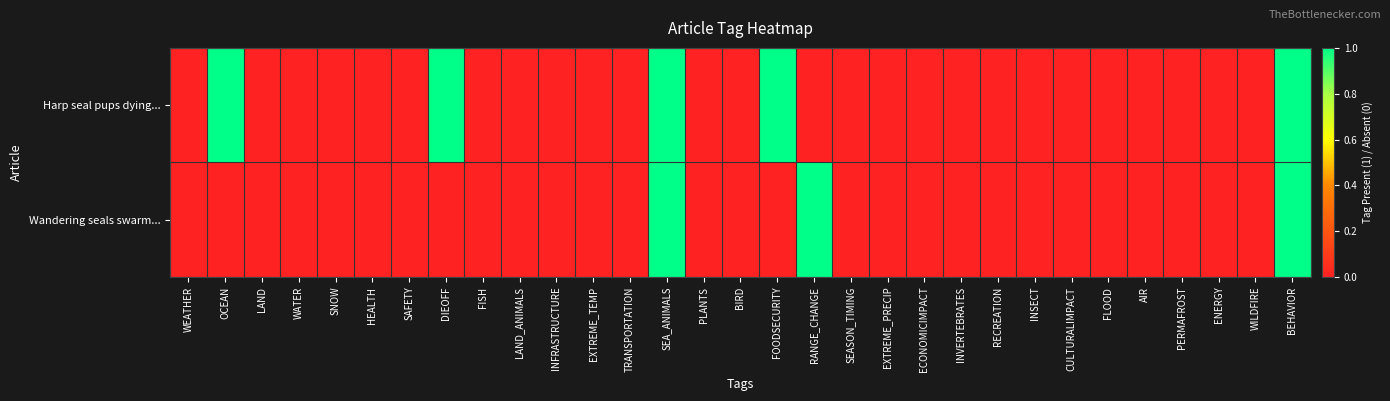

At INSECT, list the series in order from largest to smallest.

Harp seal pups dying..., Wandering seals swarm...